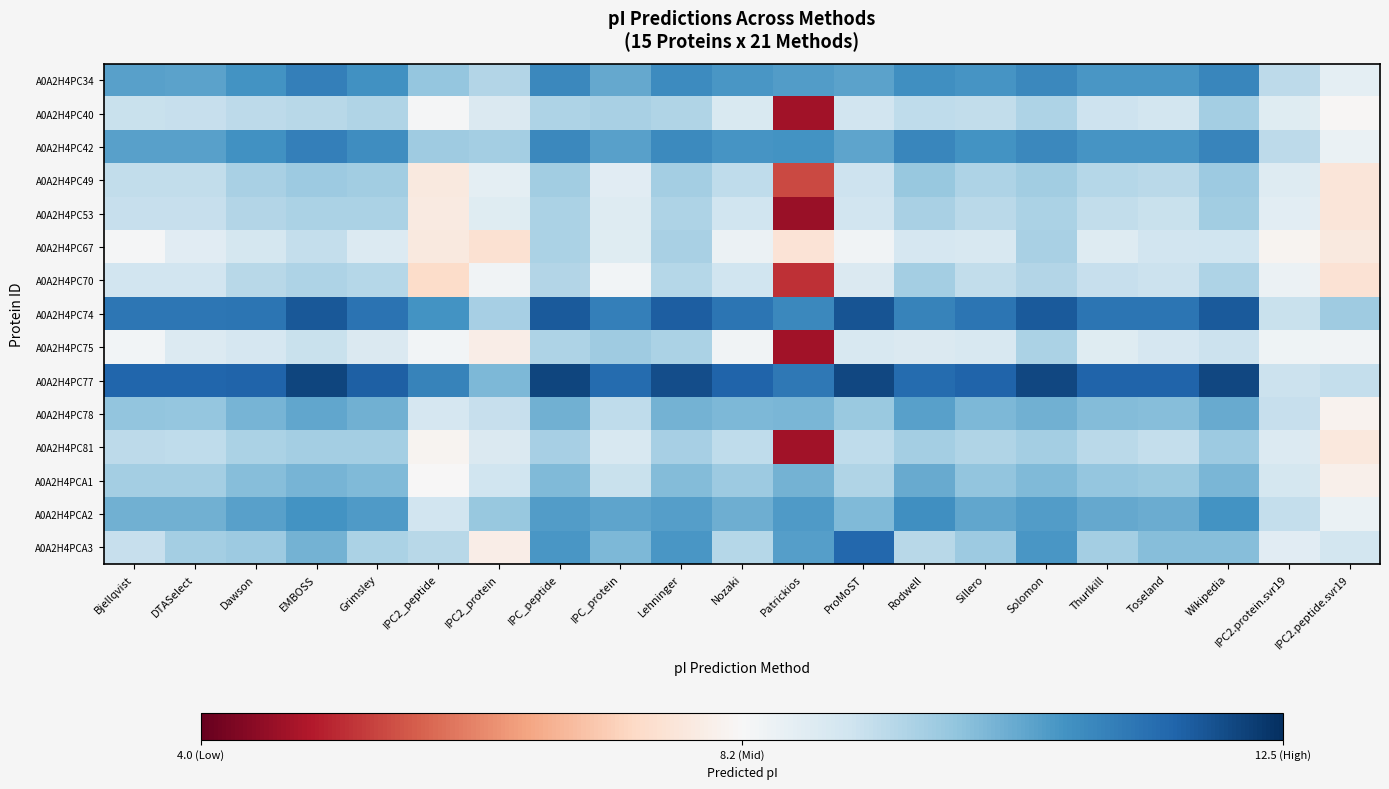

Which series has the largest total across all categories?

A0A2H4PC77